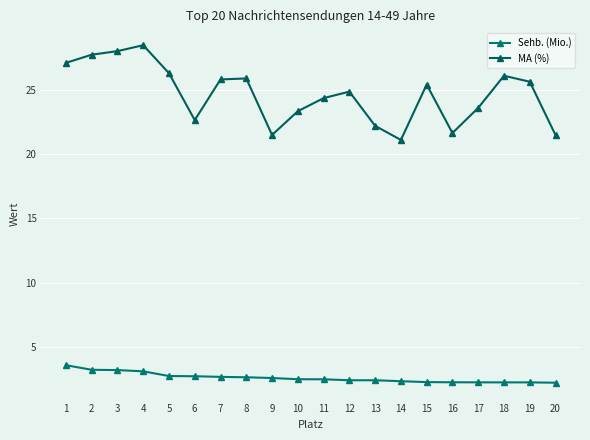

How many lines are shown in the chart?

2